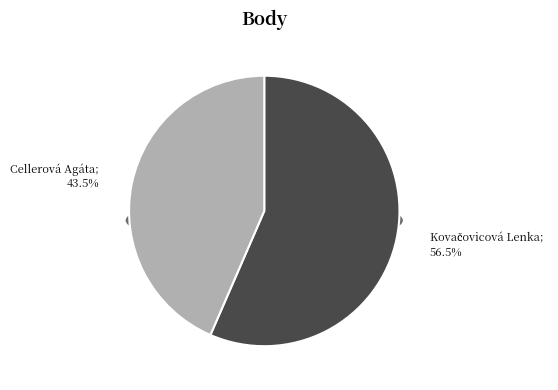

To the nearest percent, what is the average slice percentage?

50%